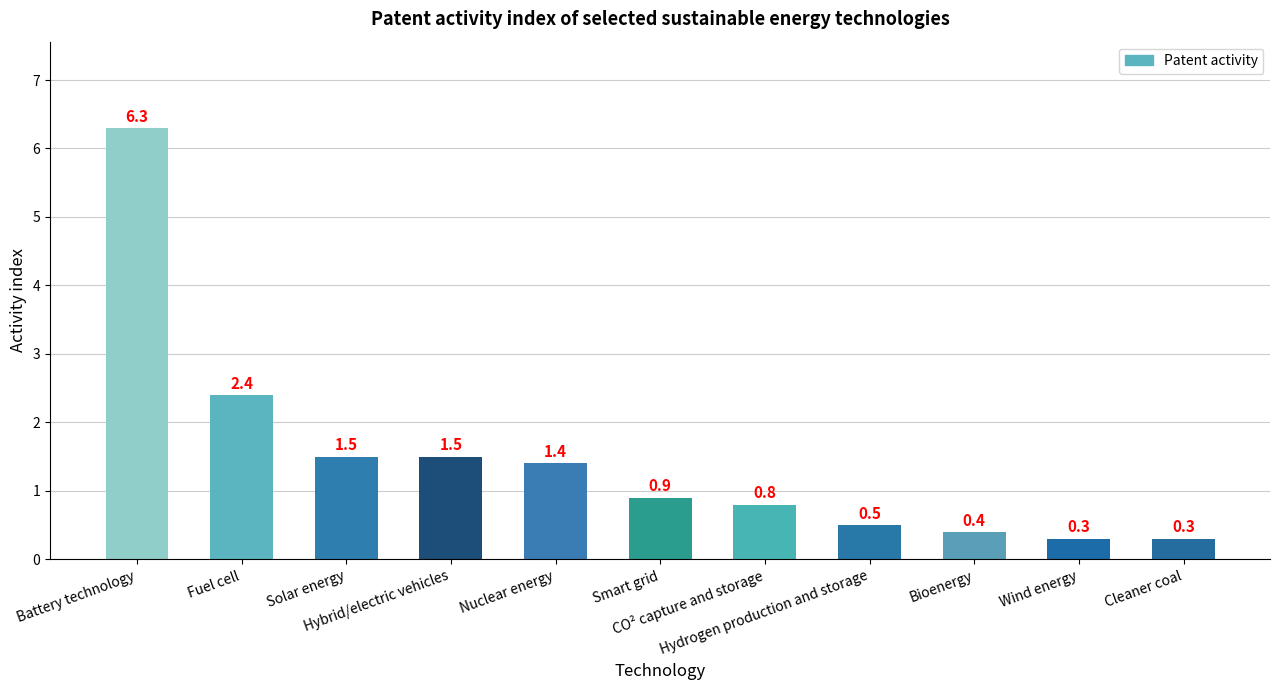

Is it true that the value at Solar energy is 1.5?

True